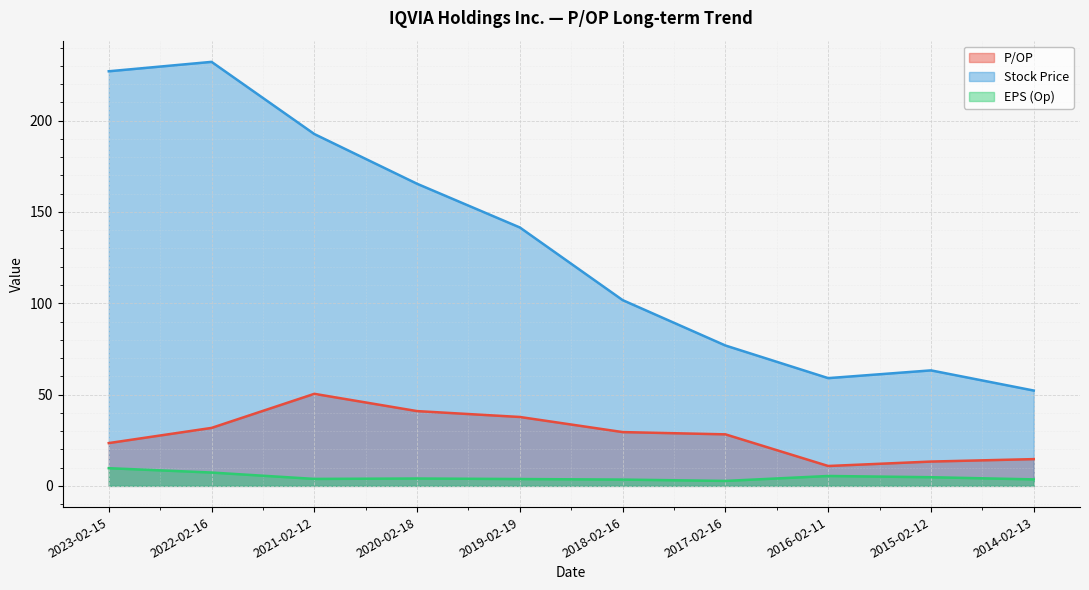

Reading right to left, list all the values displayed in this chart.

P/OP: 2014-02-13=14.7	2015-02-12=13.3	2016-02-11=10.9	2017-02-16=28.2	2018-02-16=29.5	2019-02-19=37.7	2020-02-18=41.0	2021-02-12=50.4	2022-02-16=31.8	2023-02-15=23.4
Stock Price: 2014-02-13=52.2	2015-02-12=63.2	2016-02-11=59.0	2017-02-16=76.9	2018-02-16=101.7	2019-02-19=141.5	2020-02-18=165.4	2021-02-12=192.7	2022-02-16=232.2	2023-02-15=227.0
EPS (Op): 2014-02-13=3.6	2015-02-12=4.8	2016-02-11=5.4	2017-02-16=2.7	2018-02-16=3.5	2019-02-19=3.8	2020-02-18=4.0	2021-02-12=3.8	2022-02-16=7.3	2023-02-15=9.7